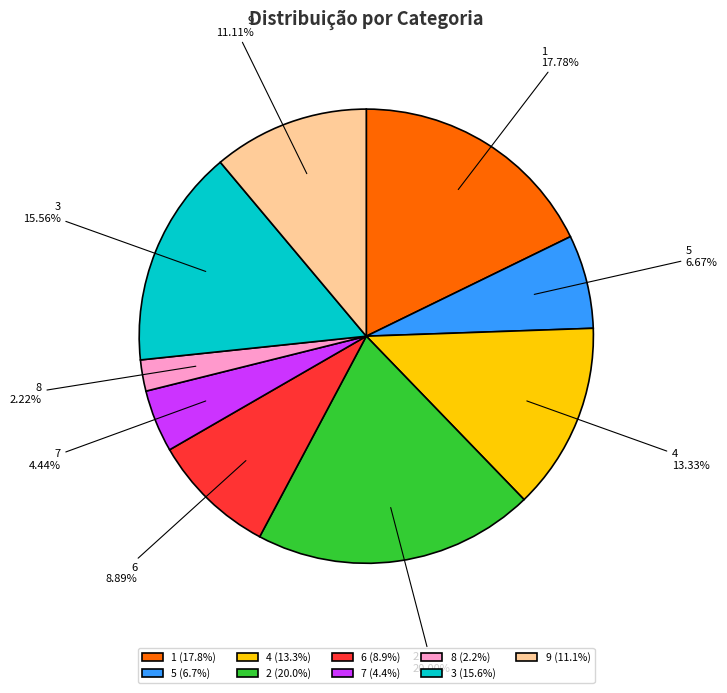

To the nearest percent, what is the average slice percentage?

11%